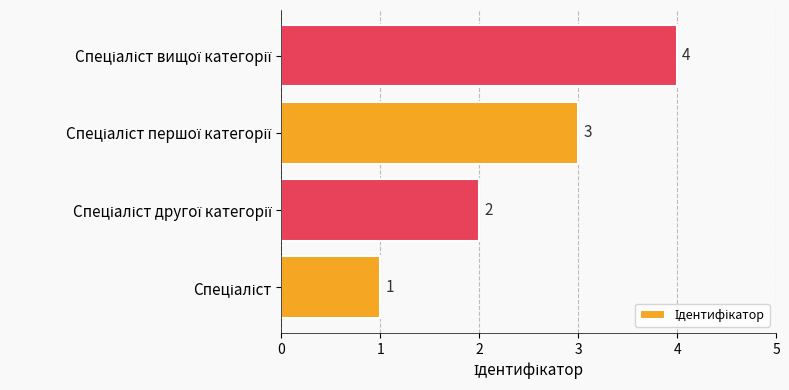

What is the greatest value displayed?

4